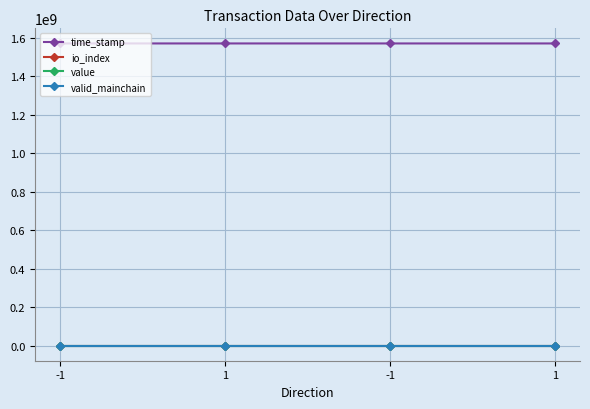

Count the number of data series in this chart.

4